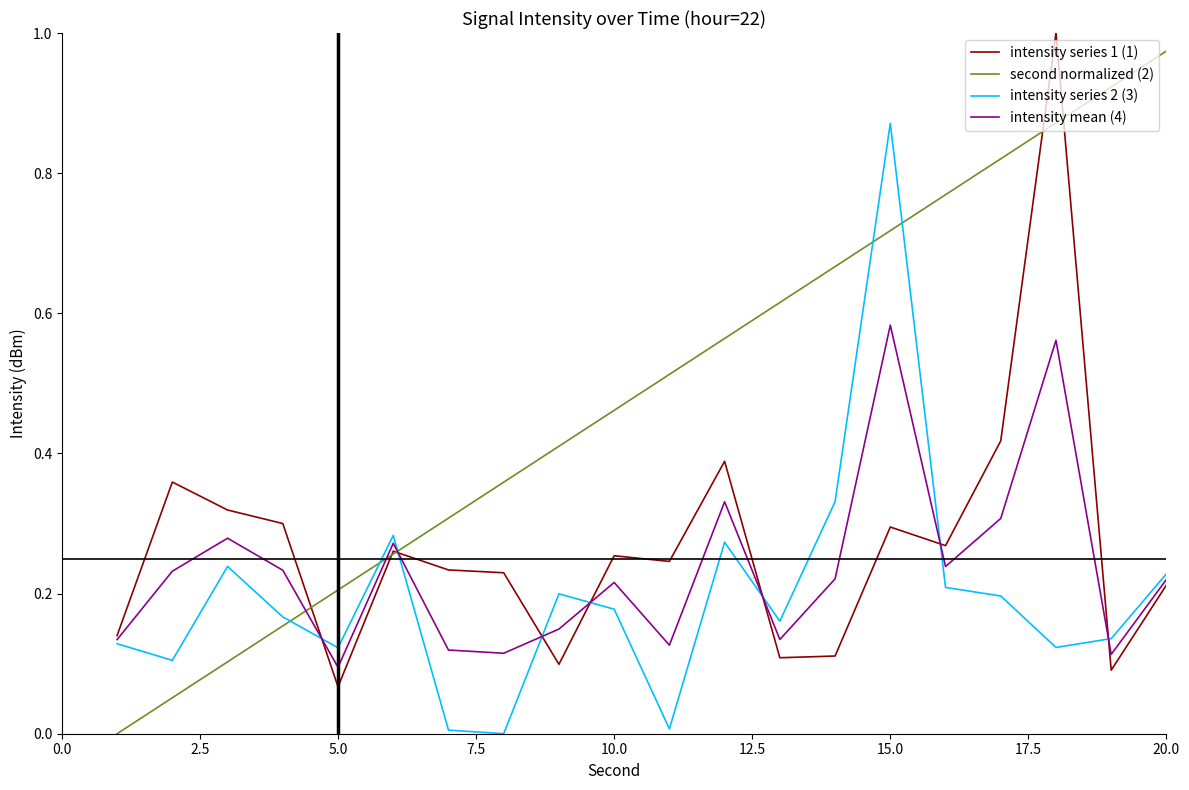

Which series has the largest total across all categories?

second normalized (2)